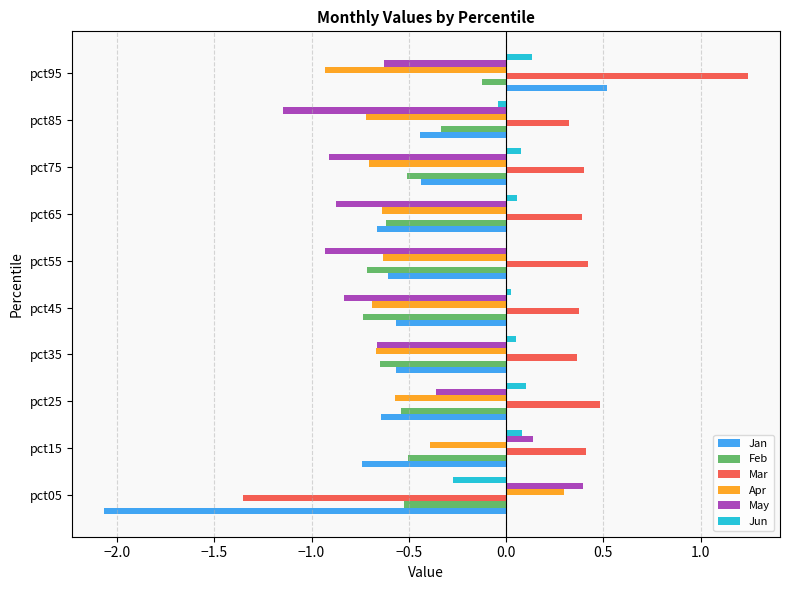

Is the value of Mar at pct25 greater than the value of Jun at pct35?

Yes